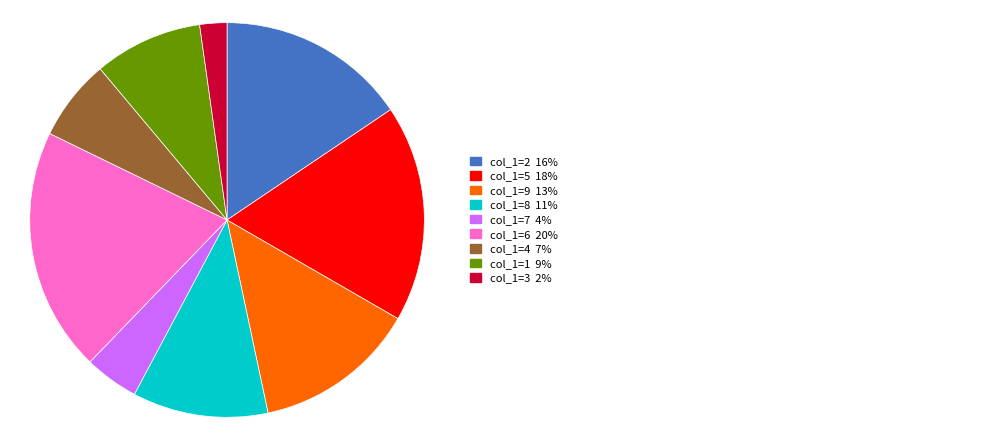

How many segments does this pie chart have?

9